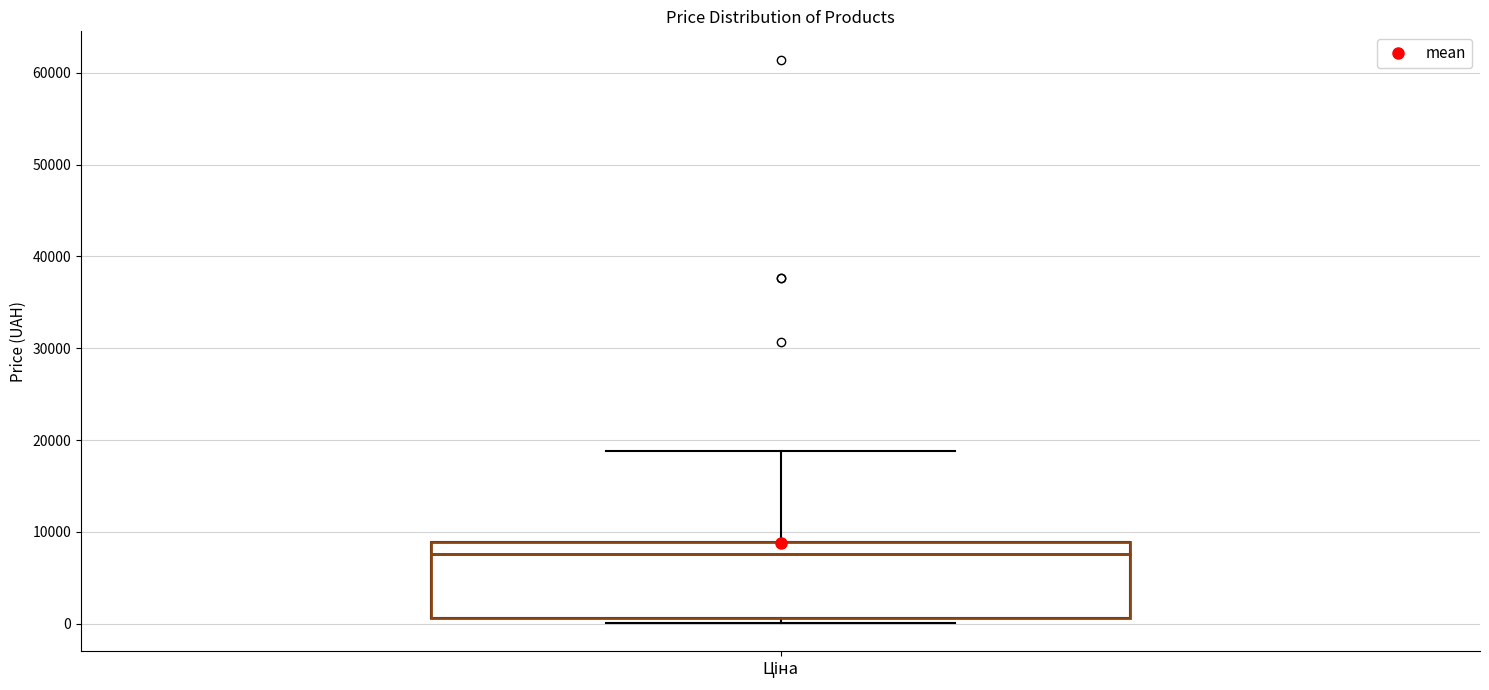

Where is the upper edge of the box for Ціна on the y-axis? The values are not printed on the chart, so give them approximately, as read against the axis.

9000